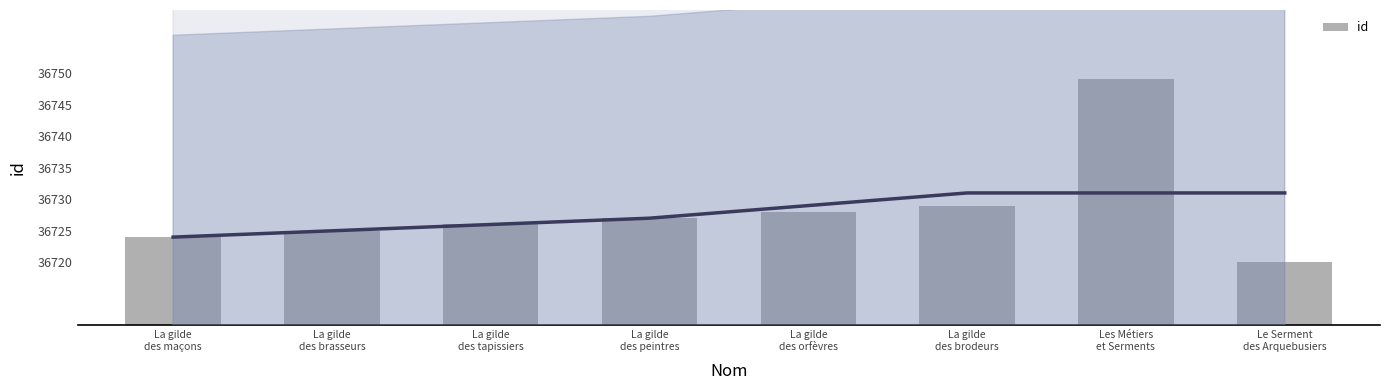

What is the average value?

36728